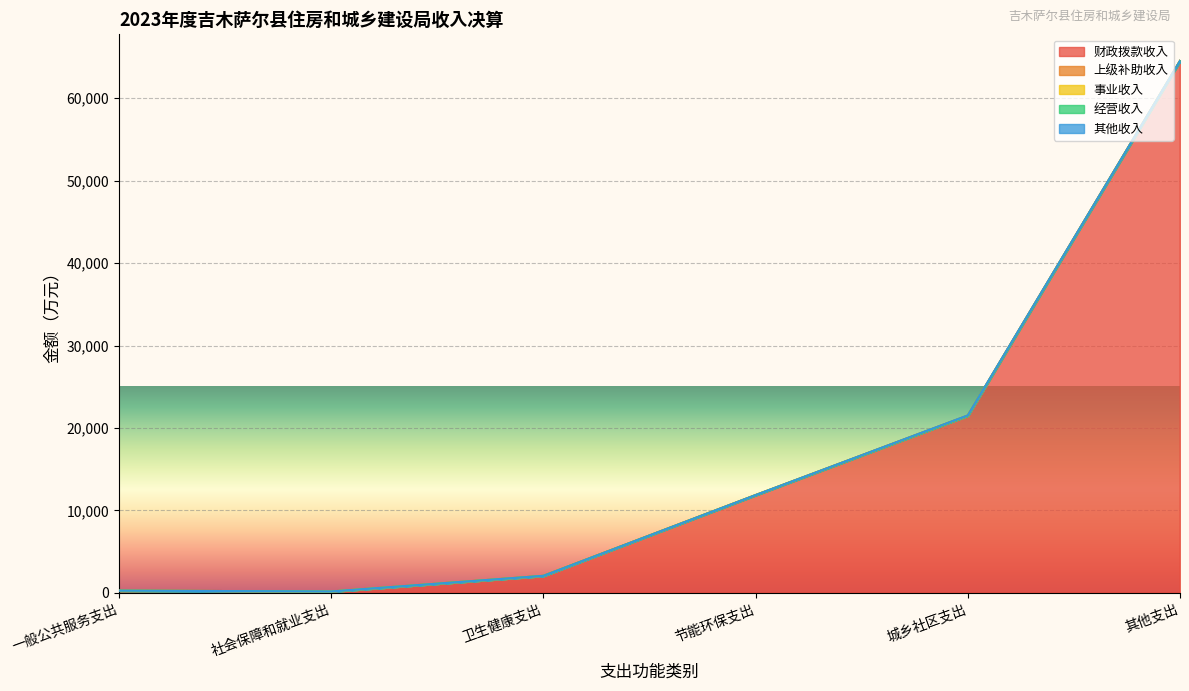

Reading left to right, list all the values displayed in this chart.

财政拨款收入: 一般公共服务支出=270.7	社会保障和就业支出=166.1	卫生健康支出=2065.1	节能环保支出=11860.4	城乡社区支出=21503.0	其他支出=64532.2
上级补助收入: 一般公共服务支出=0.0	社会保障和就业支出=0.0	卫生健康支出=0.0	节能环保支出=0.0	城乡社区支出=0.0	其他支出=0.0
事业收入: 一般公共服务支出=0.0	社会保障和就业支出=0.0	卫生健康支出=0.0	节能环保支出=0.0	城乡社区支出=0.0	其他支出=0.0
经营收入: 一般公共服务支出=0.0	社会保障和就业支出=0.0	卫生健康支出=0.0	节能环保支出=0.0	城乡社区支出=0.0	其他支出=0.0
其他收入: 一般公共服务支出=0.0	社会保障和就业支出=0.0	卫生健康支出=0.0	节能环保支出=0.0	城乡社区支出=32.6	其他支出=0.0